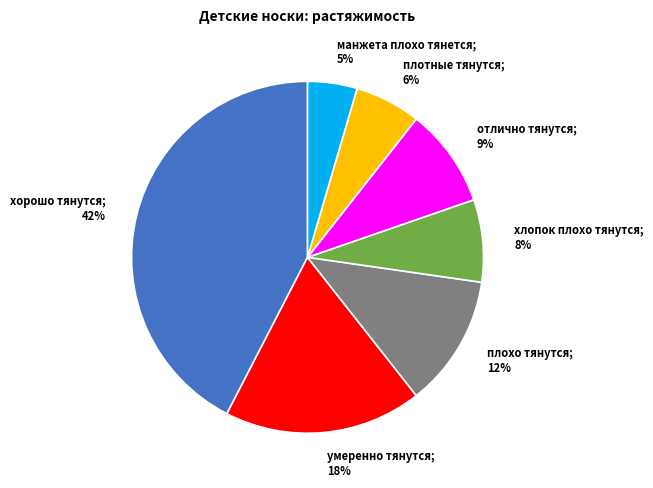

How many slices are in this pie chart?

7